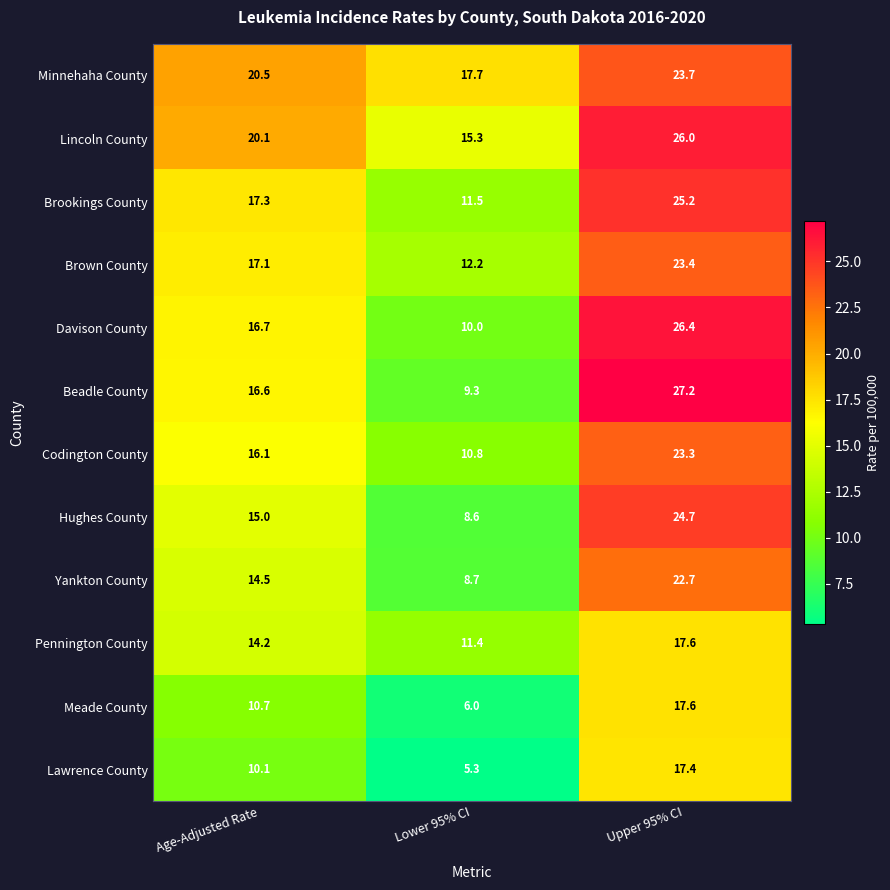

Which series changed the most between Age-Adjusted Rate and Lower 95% CI?

Beadle County